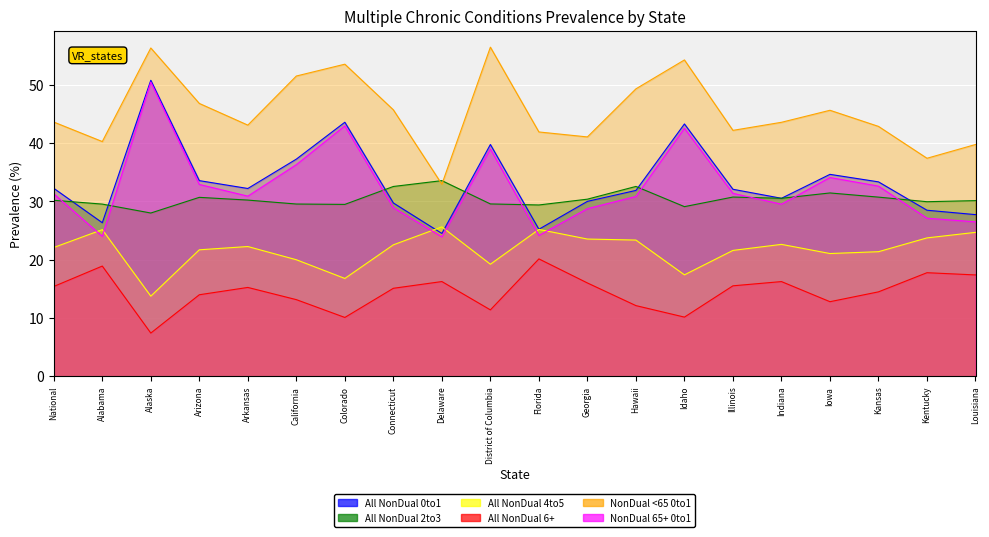

Rank the categories by NonDual 65+ 0to1 value from lowest to highest.

Delaware, Alabama, Florida, Louisiana, Kentucky, Georgia, Connecticut, Indiana, Hawaii, Arkansas, National, Illinois, Kansas, Arizona, Iowa, California, District of Columbia, Idaho, Colorado, Alaska